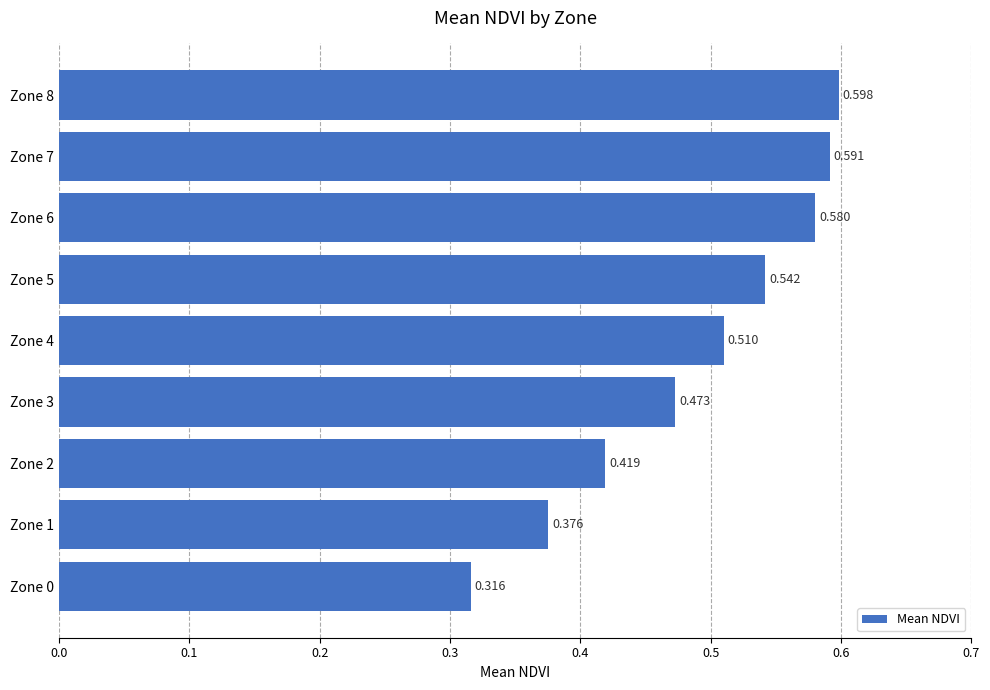

Count the number of data series in this chart.

1